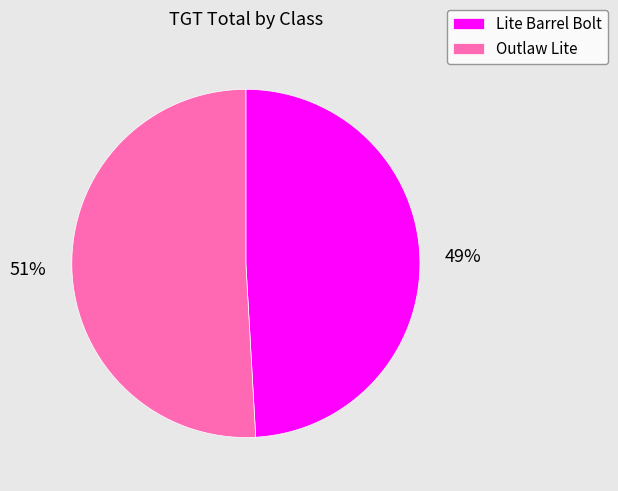

To the nearest percent, what percentage of the pie is Lite Barrel Bolt?

49%